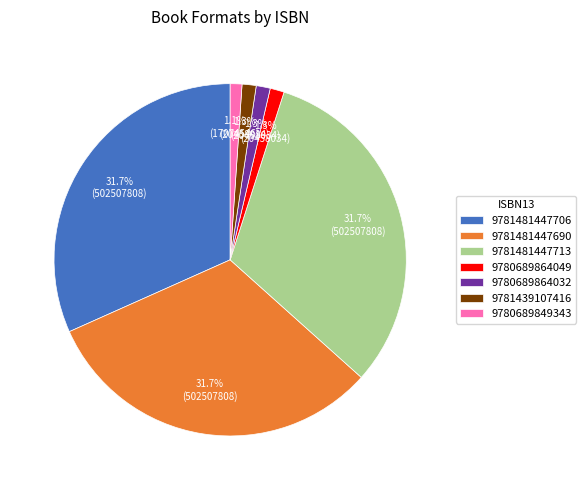

Is there any slice that represents more than half of the pie?

No